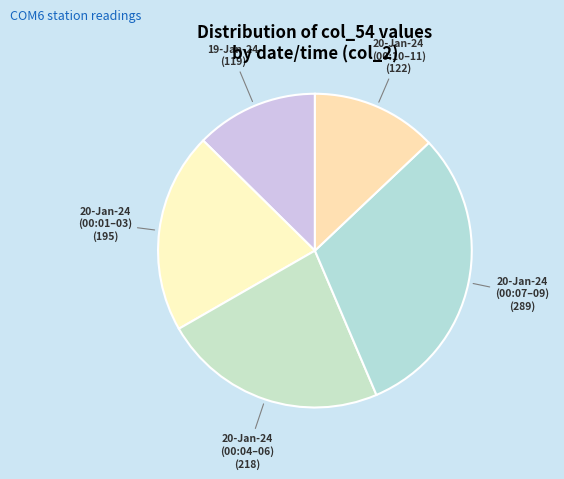

Does 20-Jan-24 (00:01–03) account for over 50% of the chart?

No